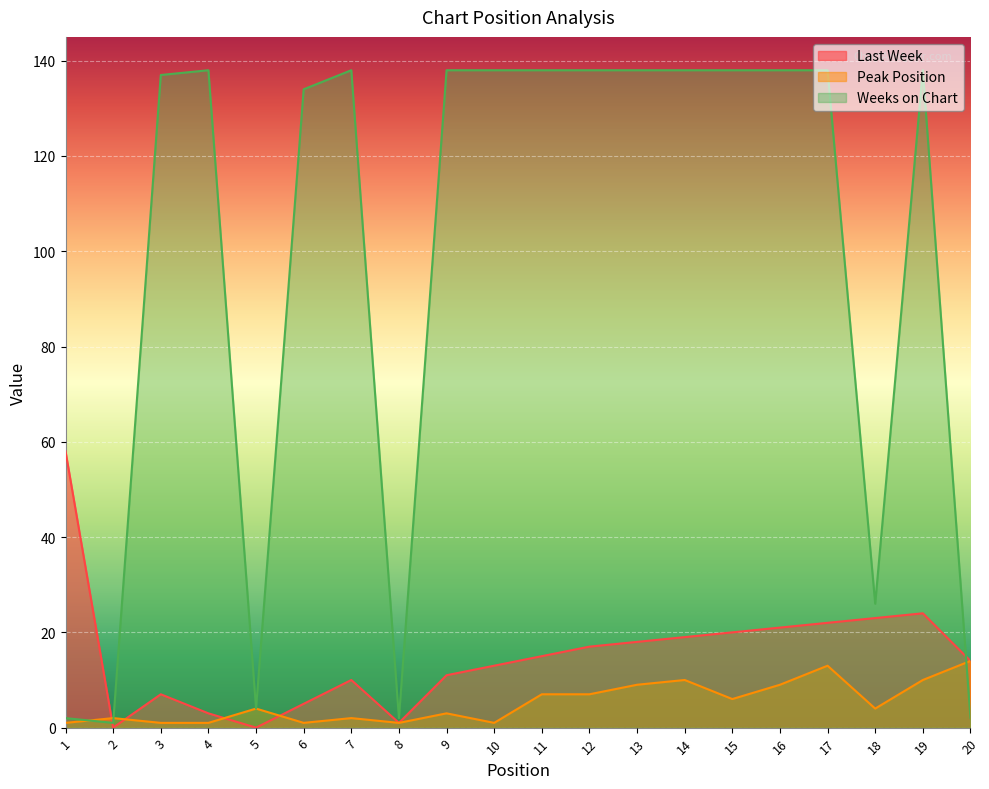

At which label is Peak Position closest to 7?

11